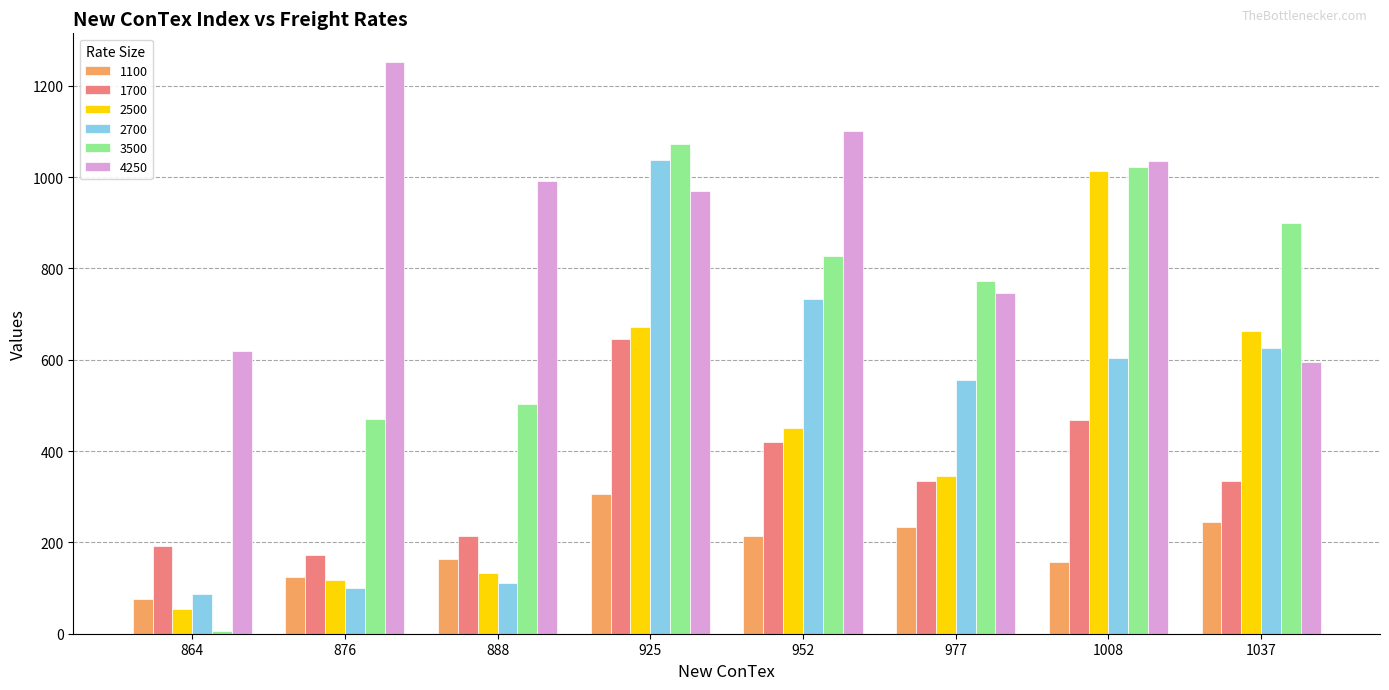

What are all the series names shown in the legend?

1100, 1700, 2500, 2700, 3500, 4250